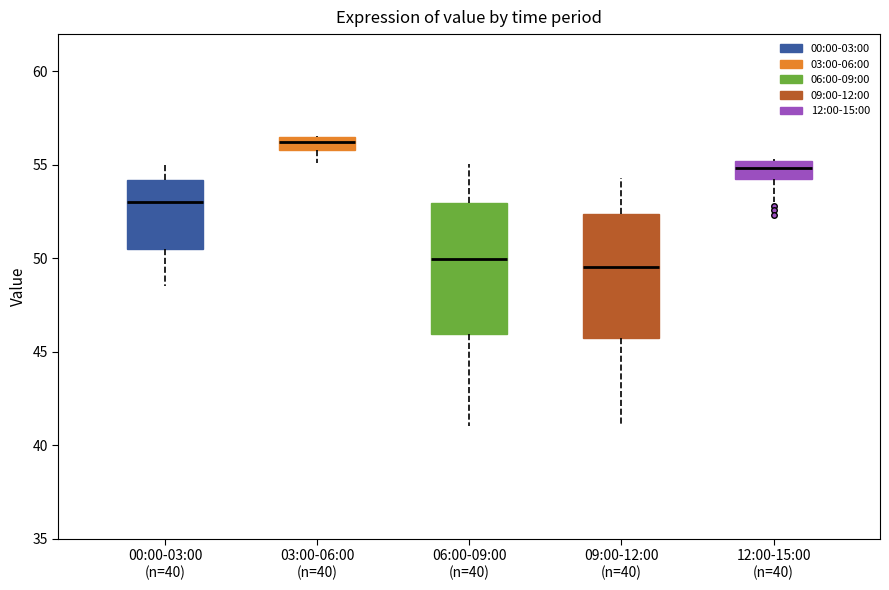

Where does the median line of the box for 06:00-09:00 (n=40) sit on the y-axis? The values are not printed on the chart, so give them approximately, as read against the axis.

50.0